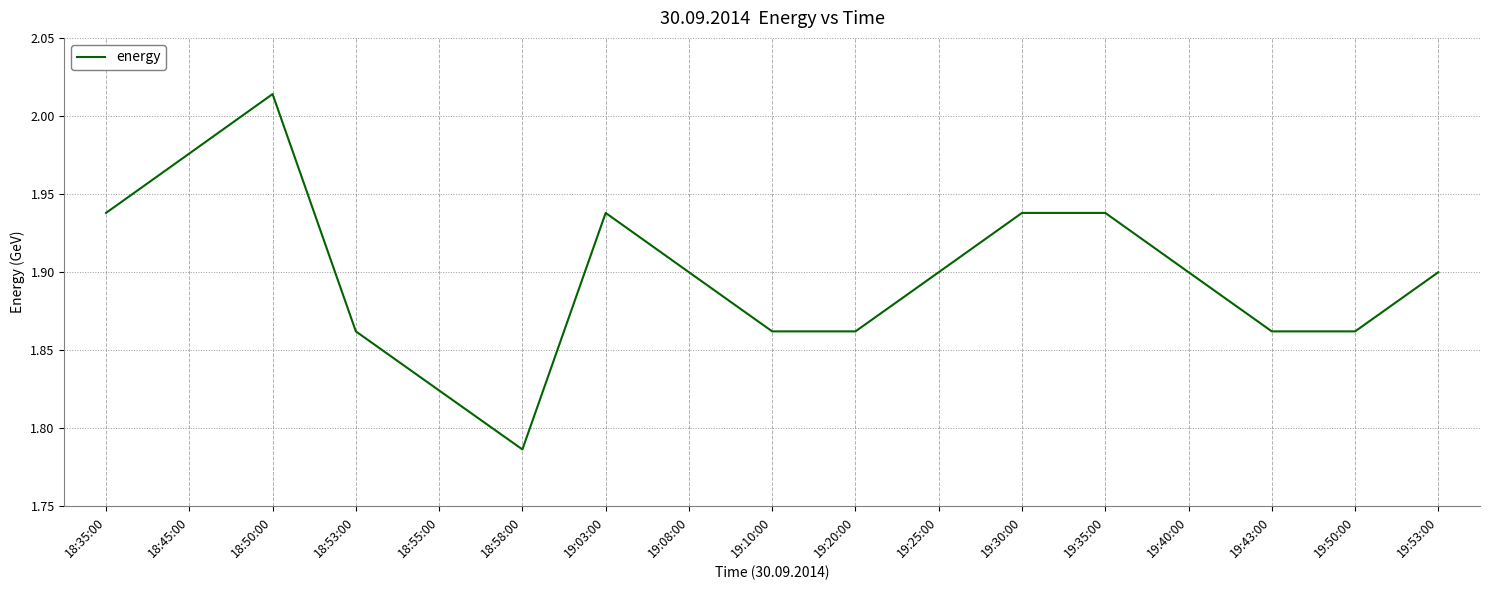

At which category does the data reach its first local valley?

18:58:00